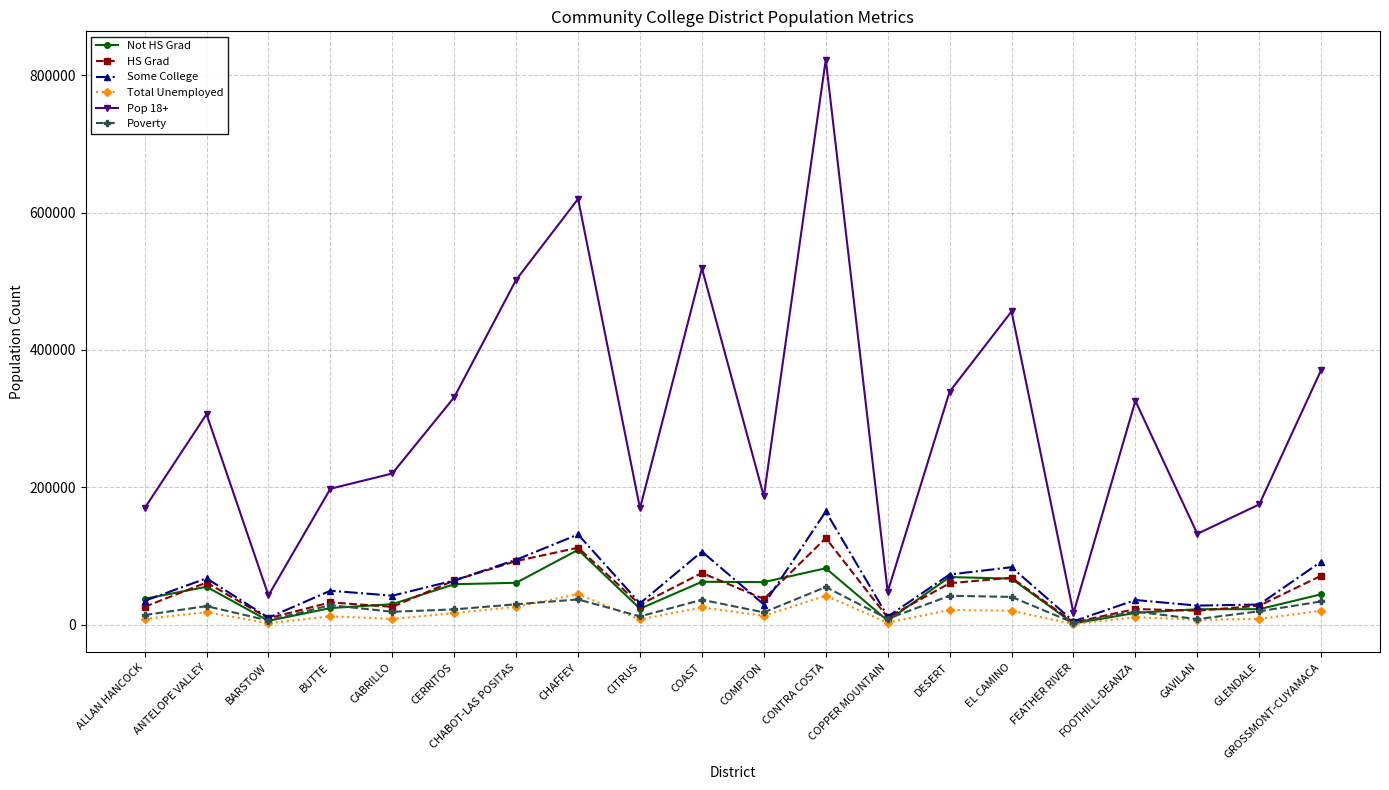

Where is Pop 18+ nearest to the value 419719?

EL CAMINO